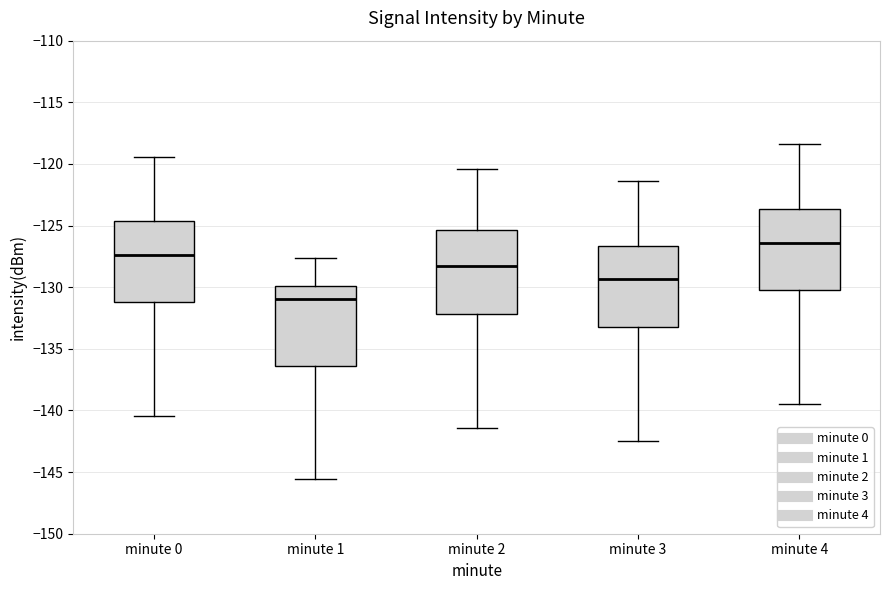

Reading left to right, read every box against the y-axis: the position of its median line, the range the box covers, and the ends of its whiskers. The values are not printed on the chart, so give them approximately, as read against the axis.

minute 0: median -127.5, box -131.0 to -124.5, whiskers -140.5 to -119.5
minute 1: median -131.0, box -136.5 to -130.0, whiskers -145.5 to -127.5
minute 2: median -128.5, box -132.0 to -125.5, whiskers -141.5 to -120.5
minute 3: median -129.5, box -133.0 to -126.5, whiskers -142.5 to -121.5
minute 4: median -126.5, box -130.0 to -123.5, whiskers -139.5 to -118.5